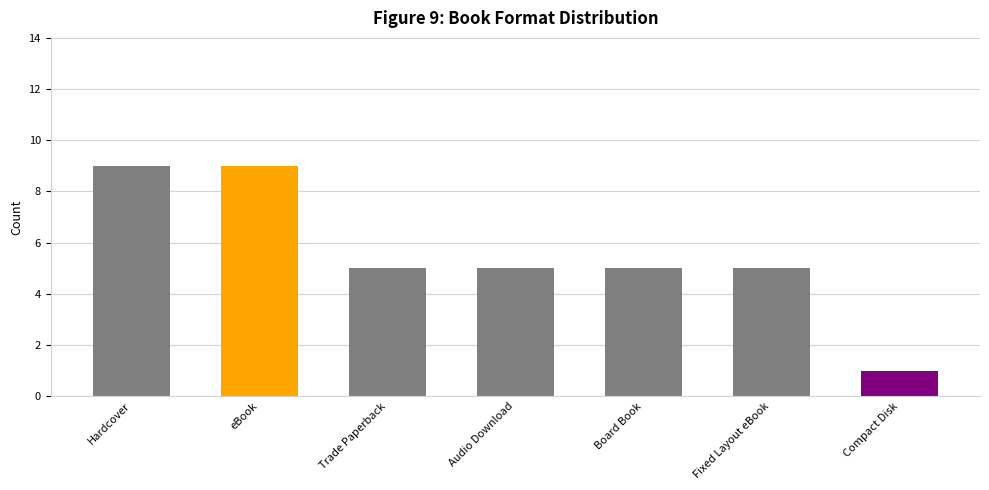

True or false: the data shows 5 at Board Book.

True